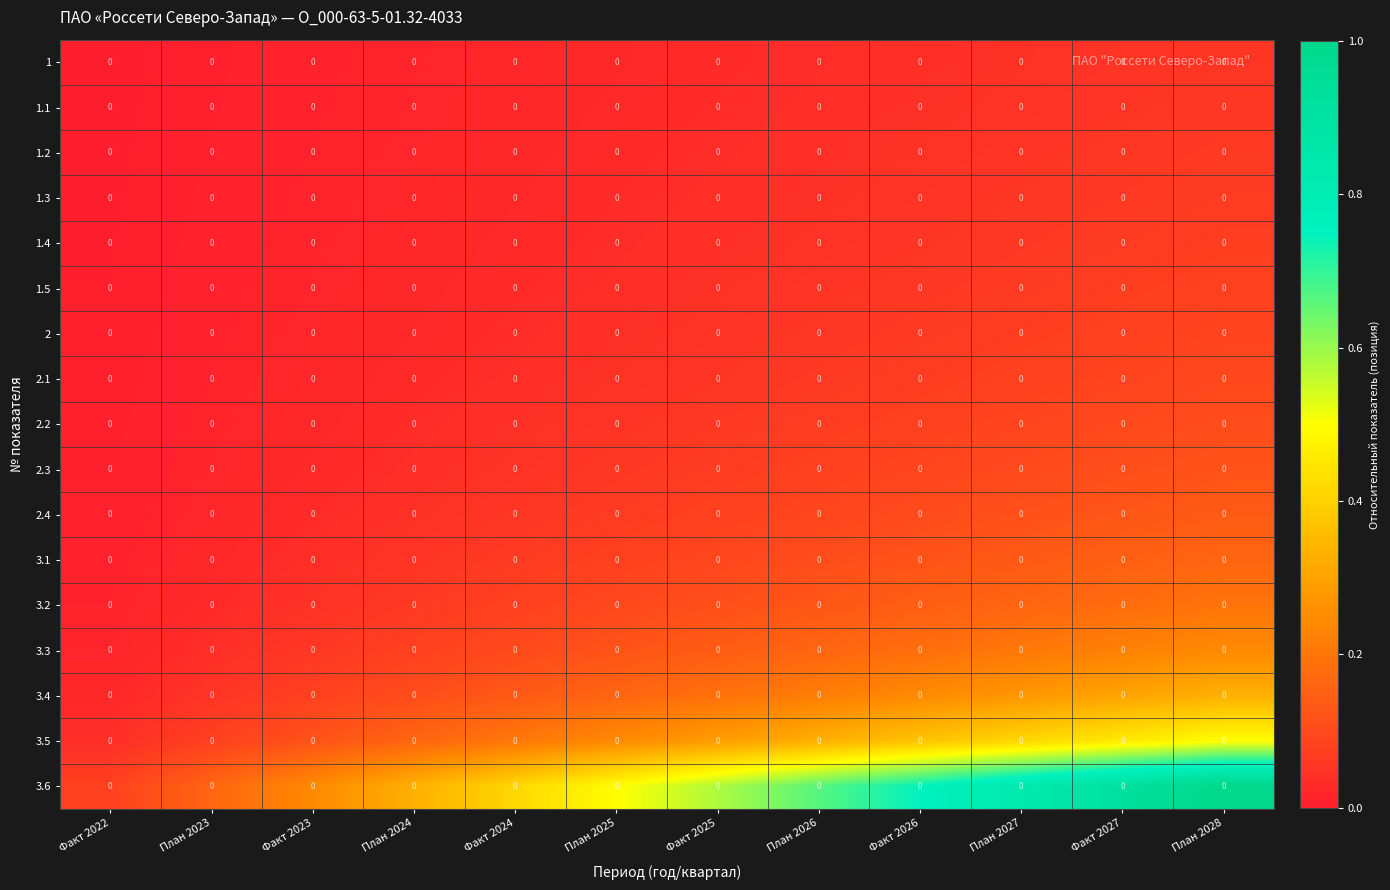

At which category is the sum across all series the highest?

План 2028